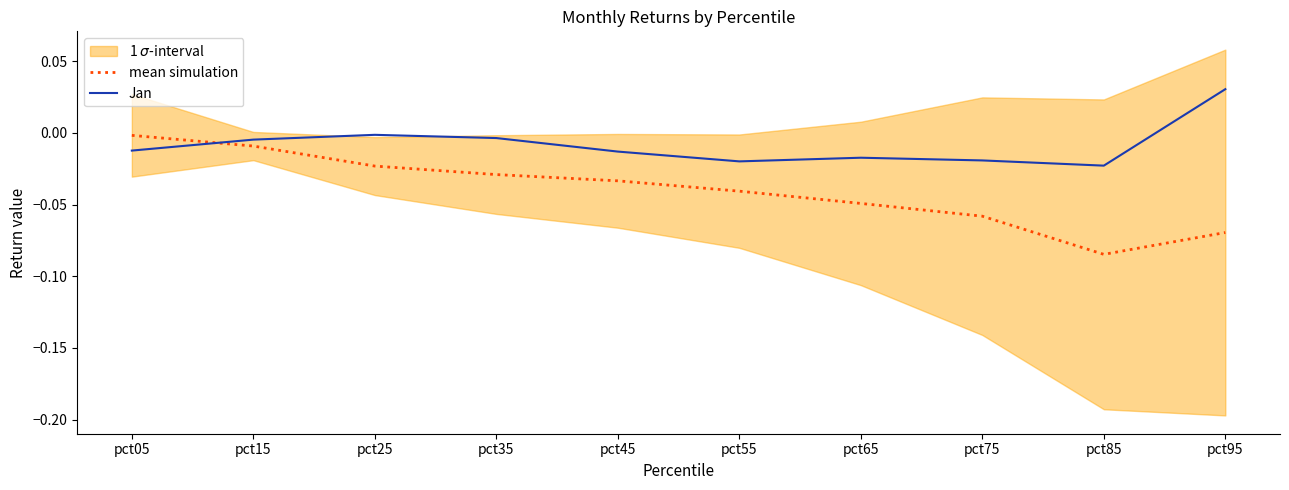

Which series changed the most between pct55 and pct85?

mean simulation